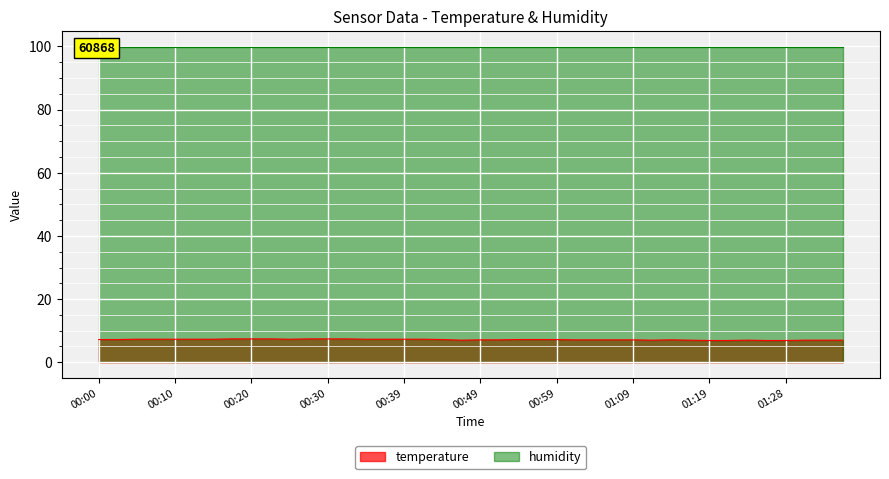

Is it true that the value at 01:14 is 4.1?

False